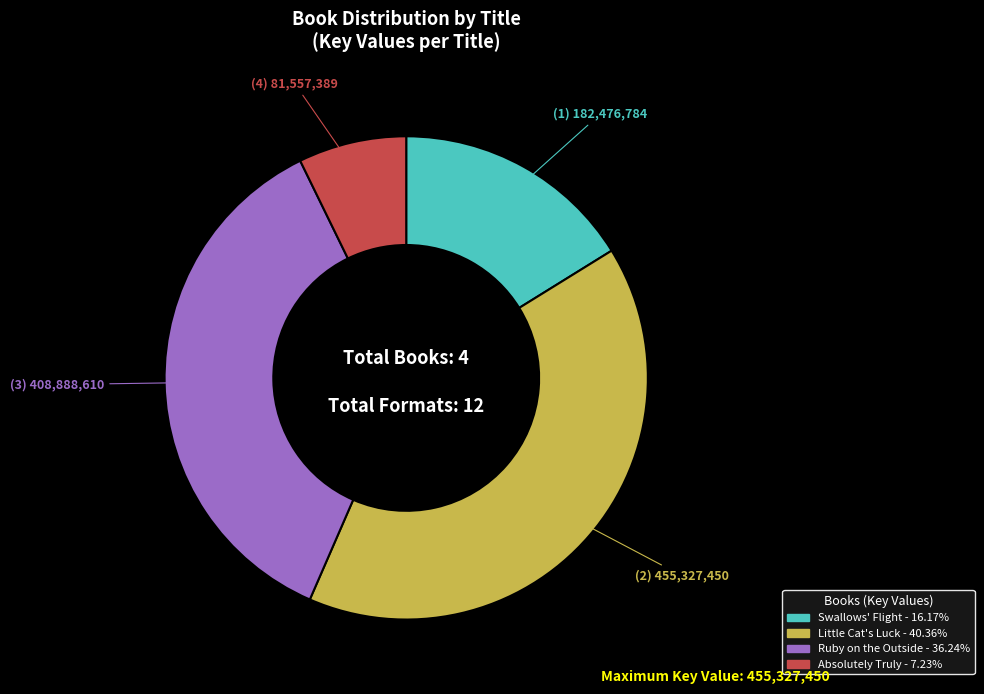

Between Ruby on the Outside and Absolutely Truly, which is larger?

Ruby on the Outside